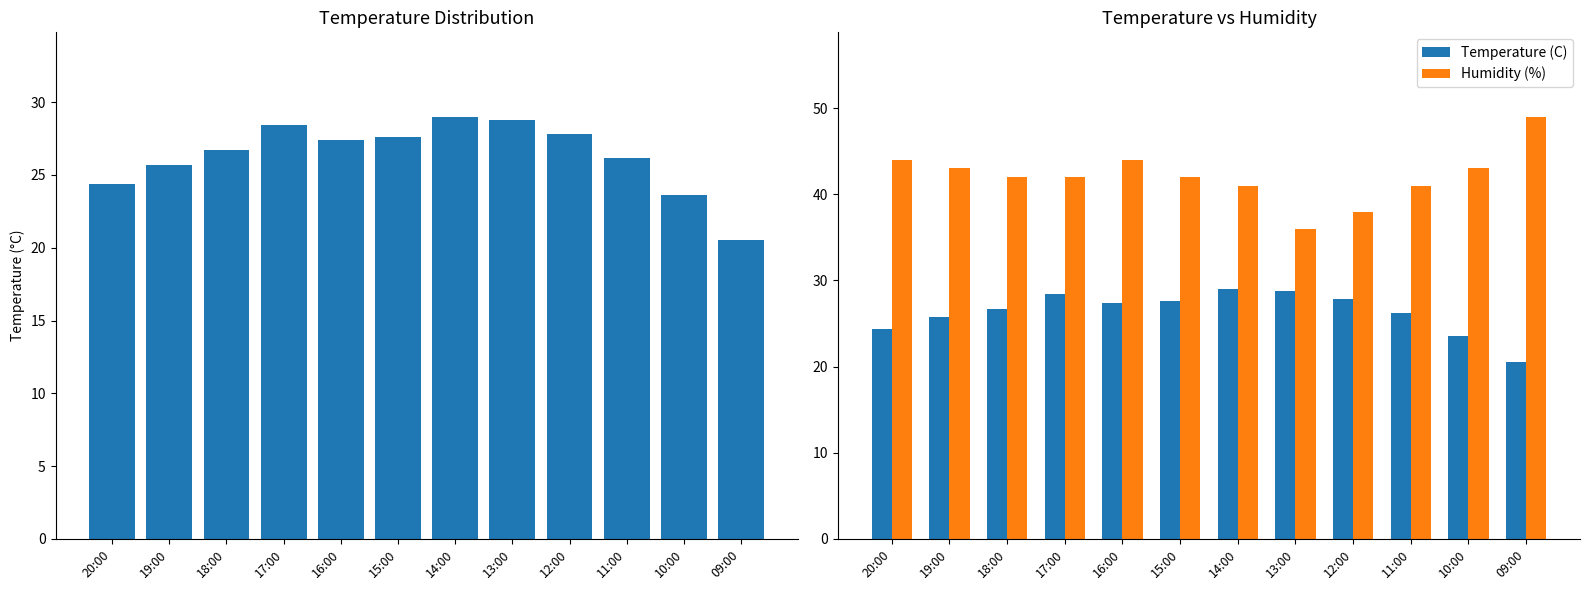

Rank the categories by Humidity (%) value from highest to lowest.

09:00, 20:00, 16:00, 19:00, 10:00, 18:00, 17:00, 15:00, 14:00, 11:00, 12:00, 13:00